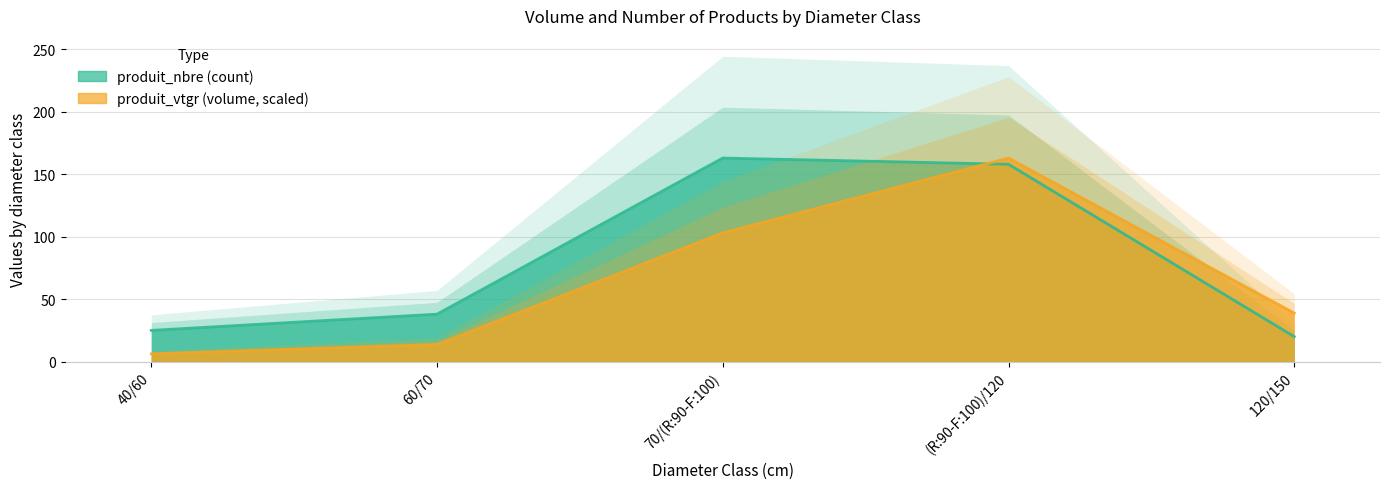

Does the chart have visible grid lines?

Yes